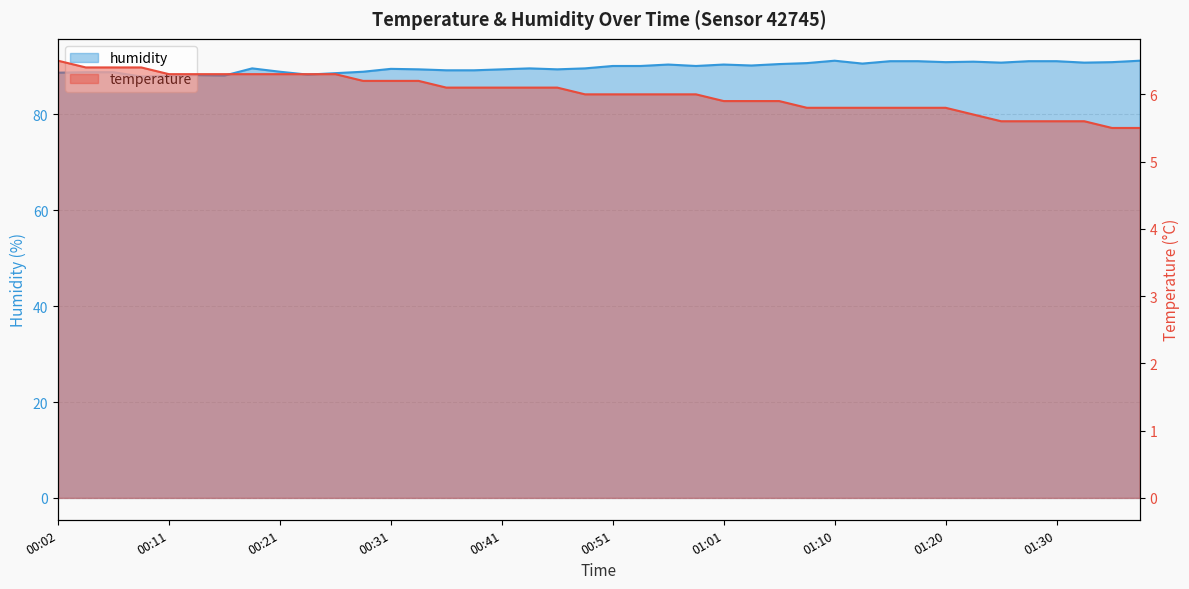

True or false: temperature has a value of 3.6 at 00:41.

False